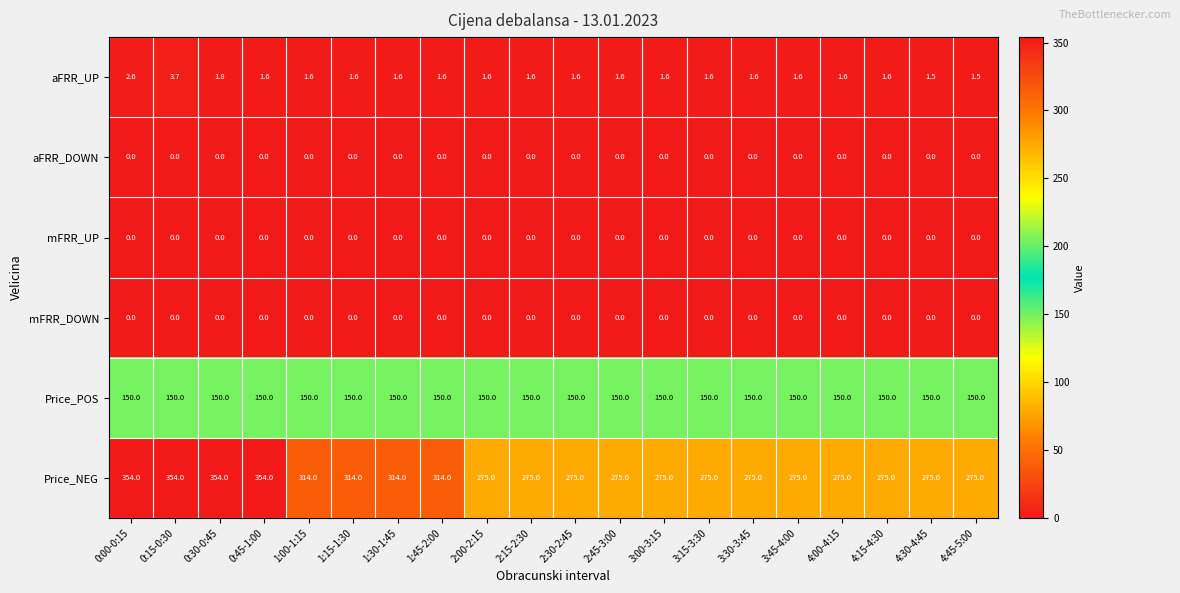

What value does the Price_NEG series have at 3:30-3:45?

275.0